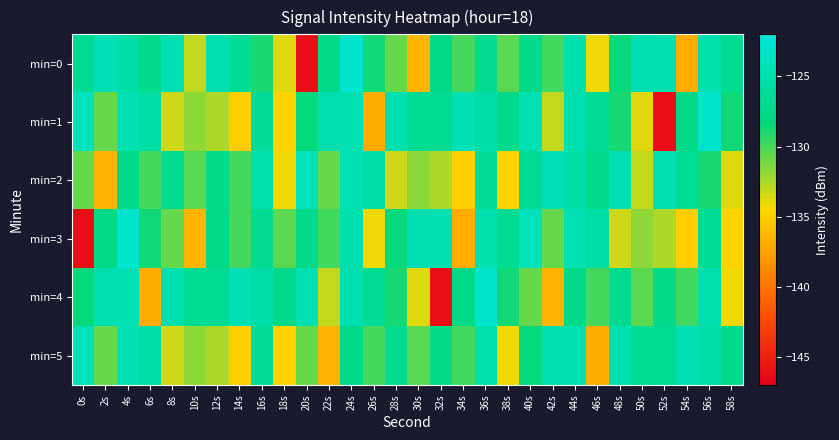

Reading left to right, what are all the values shown in this chart?

min=0: 0s=-126.8	2s=-124.5	4s=-125.4	6s=-127.5	8s=-124.7	10s=-133.0	12s=-124.9	14s=-126.7	16s=-128.9	18s=-133.7	20s=-146.2	22s=-127.7	24s=-122.8	26s=-128.7	28s=-130.8	30s=-136.4	32s=-127.6	34s=-130.0	36s=-127.2	38s=-130.5	40s=-127.6	42s=-129.9	44s=-125.0	46s=-134.1	48s=-128.4	50s=-124.8	52s=-124.7	54s=-137.0	56s=-124.9	58s=-126.8
min=1: 0s=-124.0	2s=-130.8	4s=-124.6	6s=-125.6	8s=-133.3	10s=-131.7	12s=-132.5	14s=-135.1	16s=-126.6	18s=-134.8	20s=-128.4	22s=-124.8	24s=-124.7	26s=-137.0	28s=-124.9	30s=-126.8	32s=-126.8	34s=-124.5	36s=-125.4	38s=-127.5	40s=-124.7	42s=-133.0	44s=-124.9	46s=-126.7	48s=-128.9	50s=-133.7	52s=-146.2	54s=-127.7	56s=-122.8	58s=-128.7
min=2: 0s=-130.8	2s=-136.4	4s=-127.6	6s=-130.0	8s=-127.2	10s=-130.5	12s=-127.6	14s=-129.9	16s=-125.0	18s=-134.1	20s=-124.0	22s=-130.8	24s=-124.6	26s=-125.6	28s=-133.3	30s=-131.7	32s=-132.5	34s=-135.1	36s=-126.6	38s=-134.8	40s=-126.8	42s=-124.5	44s=-125.4	46s=-127.5	48s=-124.7	50s=-133.0	52s=-124.9	54s=-126.7	56s=-128.9	58s=-133.7
min=3: 0s=-146.2	2s=-127.7	4s=-122.8	6s=-128.7	8s=-130.8	10s=-136.4	12s=-127.6	14s=-130.0	16s=-127.2	18s=-130.5	20s=-127.6	22s=-129.9	24s=-125.0	26s=-134.1	28s=-128.4	30s=-124.8	32s=-124.7	34s=-137.0	36s=-124.9	38s=-126.8	40s=-124.0	42s=-130.8	44s=-124.6	46s=-125.6	48s=-133.3	50s=-131.7	52s=-132.5	54s=-135.1	56s=-126.6	58s=-134.8
min=4: 0s=-128.4	2s=-124.8	4s=-124.7	6s=-137.0	8s=-124.9	10s=-126.8	12s=-126.8	14s=-124.5	16s=-125.4	18s=-127.5	20s=-124.7	22s=-133.0	24s=-124.9	26s=-126.7	28s=-128.9	30s=-133.7	32s=-146.2	34s=-127.7	36s=-122.8	38s=-128.7	40s=-130.8	42s=-136.4	44s=-127.6	46s=-130.0	48s=-127.2	50s=-130.5	52s=-127.6	54s=-129.9	56s=-125.0	58s=-134.1
min=5: 0s=-124.0	2s=-130.8	4s=-124.6	6s=-125.6	8s=-133.3	10s=-131.7	12s=-132.5	14s=-135.1	16s=-126.6	18s=-134.8	20s=-130.8	22s=-136.4	24s=-127.6	26s=-130.0	28s=-127.2	30s=-130.5	32s=-127.6	34s=-129.9	36s=-125.0	38s=-134.1	40s=-128.4	42s=-124.8	44s=-124.7	46s=-137.0	48s=-124.9	50s=-126.8	52s=-126.8	54s=-124.5	56s=-125.4	58s=-127.5